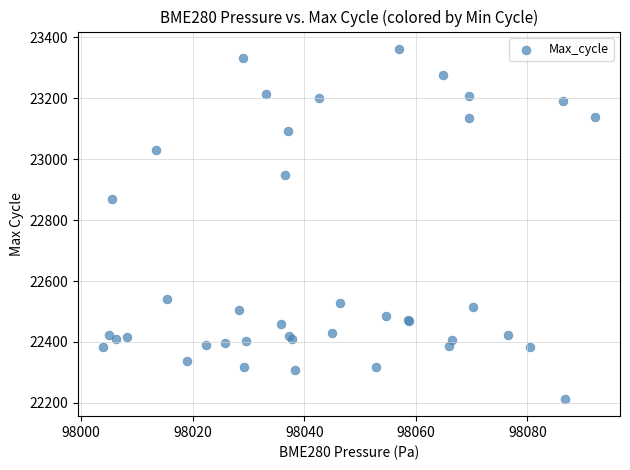

What Y value in the scatter plot is closest to 22787?

22870